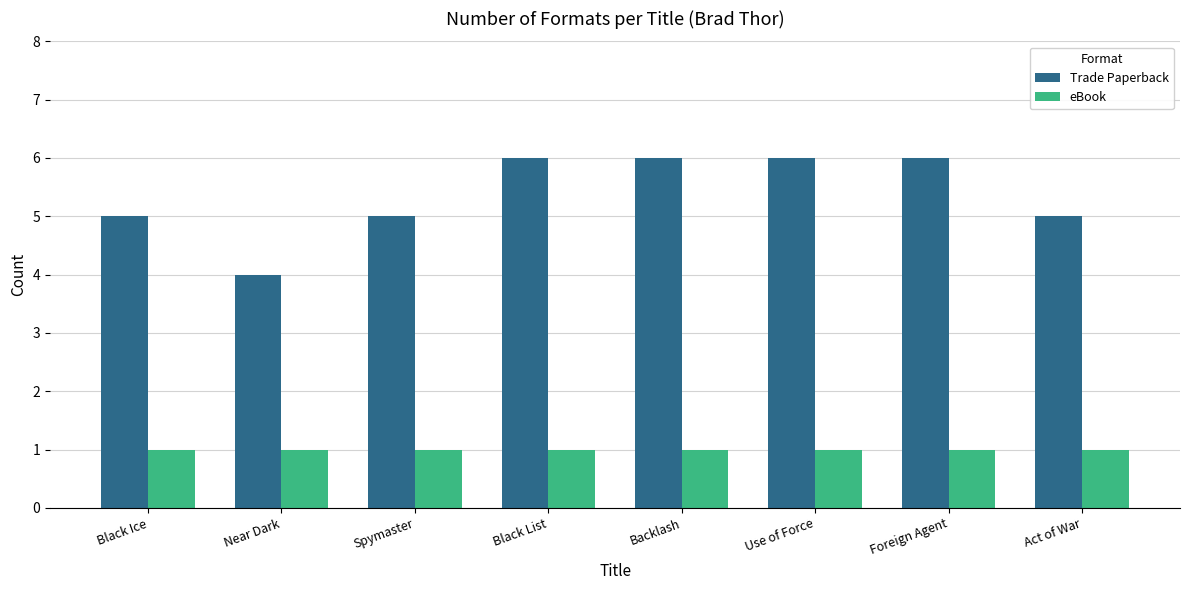

What is the spread (max minus min) of values at Backlash?

5